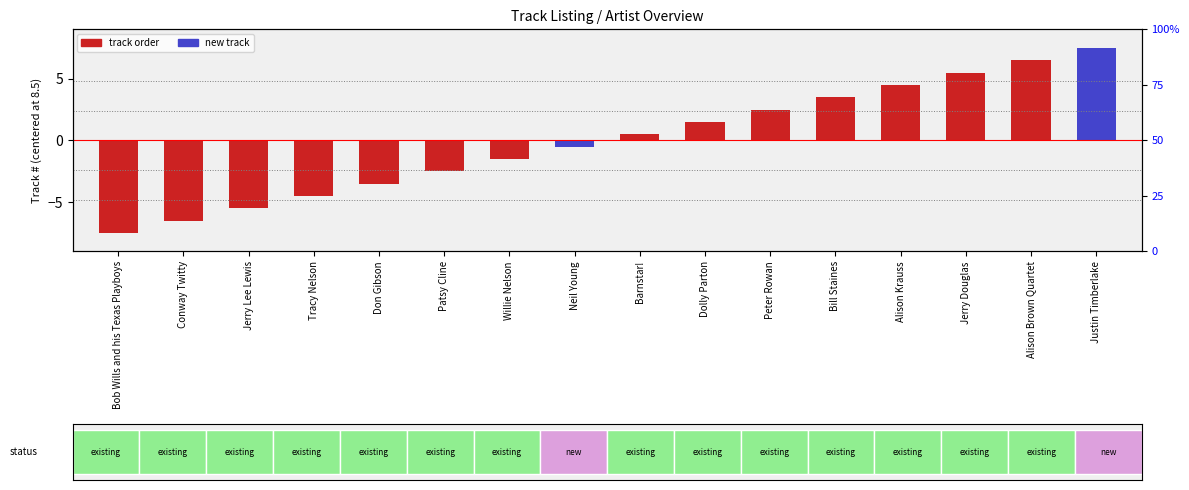

Where is the data nearest to the value 0?

Neil Young